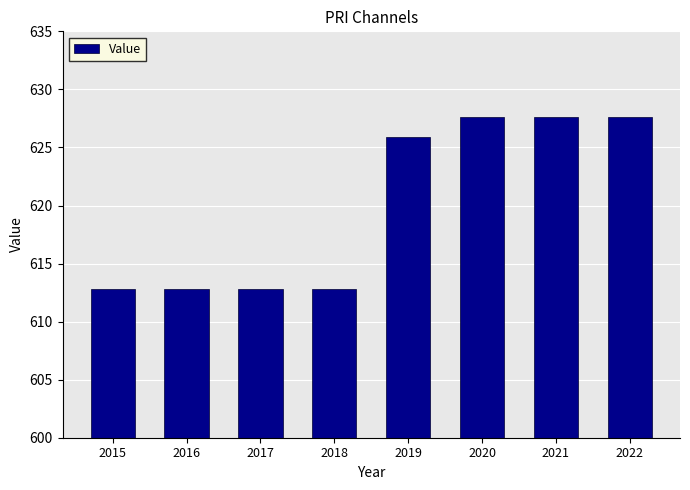

Approximately how many times larger is the value at 2018 compared to 2020?

1.0